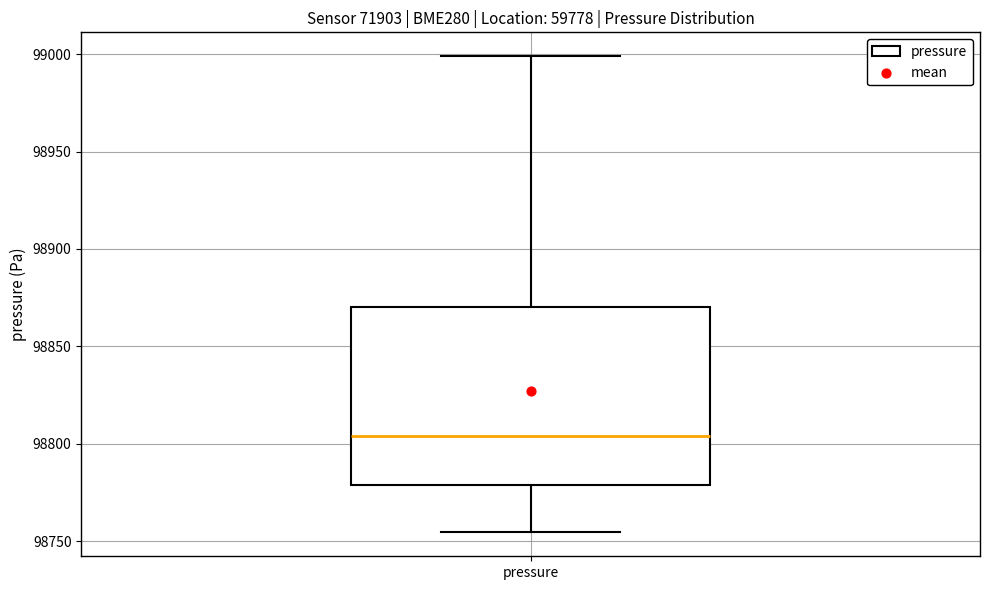

Read this box plot against the y-axis: the position of the median line, the range covered by the box, and the ends of both whiskers. The values are not printed on the chart, so give them approximately, as read against the axis.

median 98805, box 98780 to 98870, whiskers 98755 to 99000